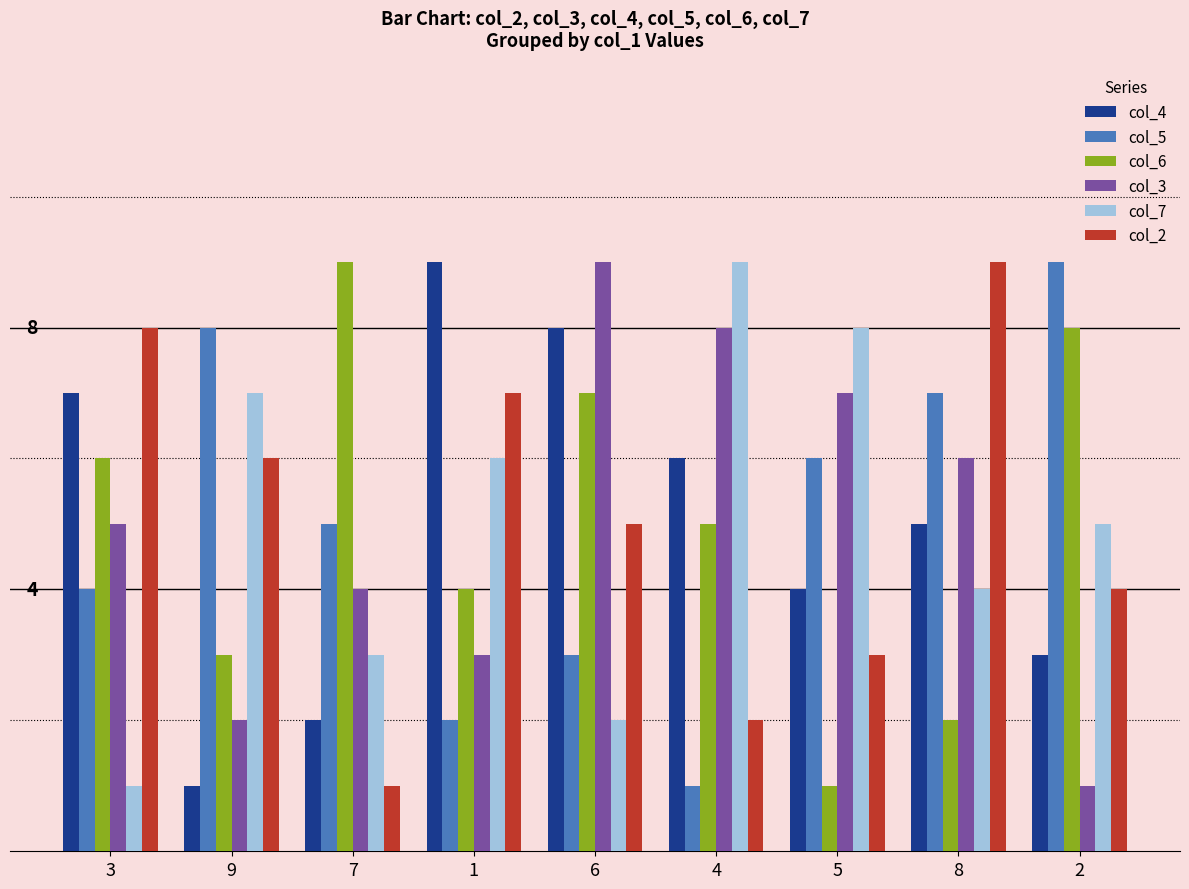

Count the col_3 values in the range 3 to 7.

5